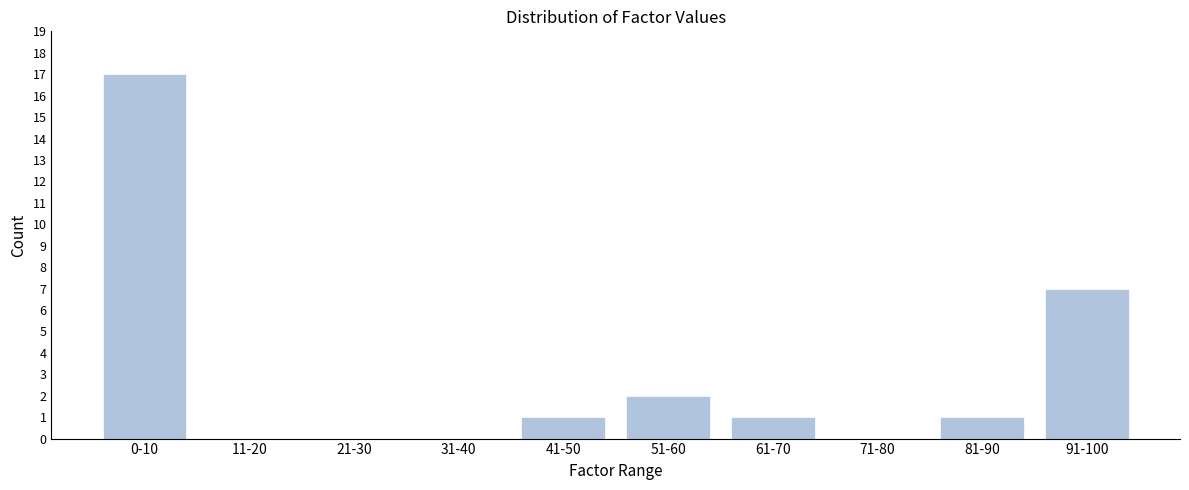

Reading left to right, what are all the values shown in this chart?

0-10=17	11-20=0	21-30=0	31-40=0	41-50=1	51-60=2	61-70=1	71-80=0	81-90=1	91-100=7